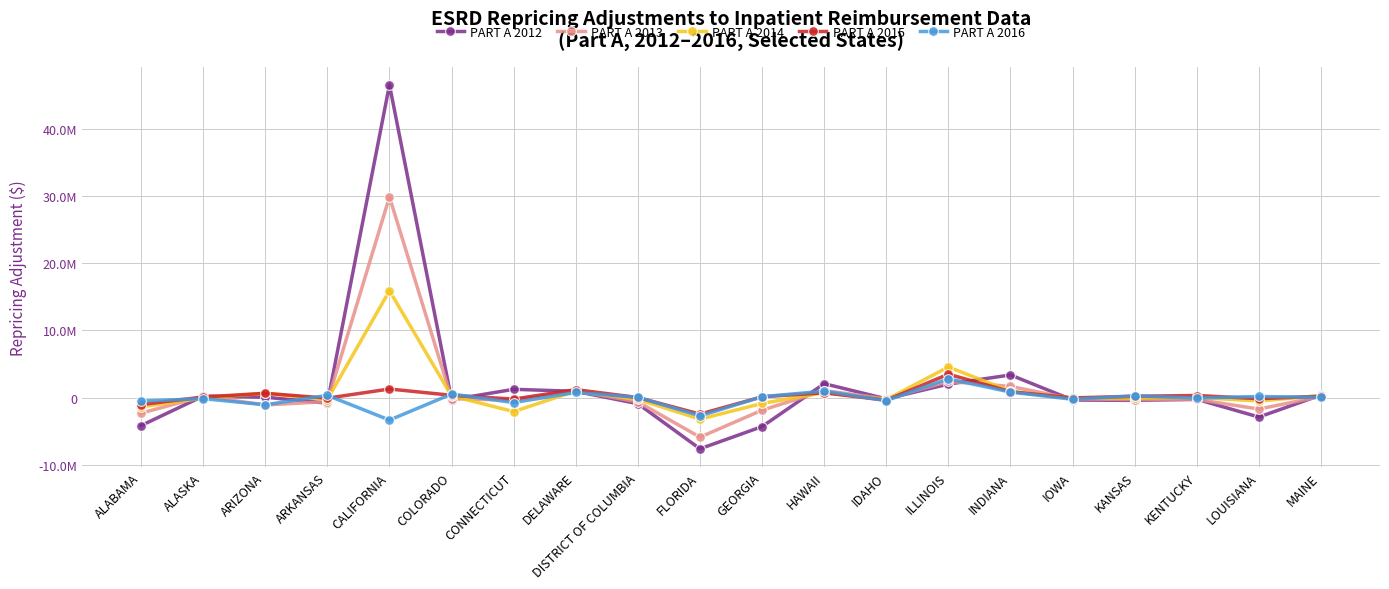

Does the chart have visible grid lines?

Yes